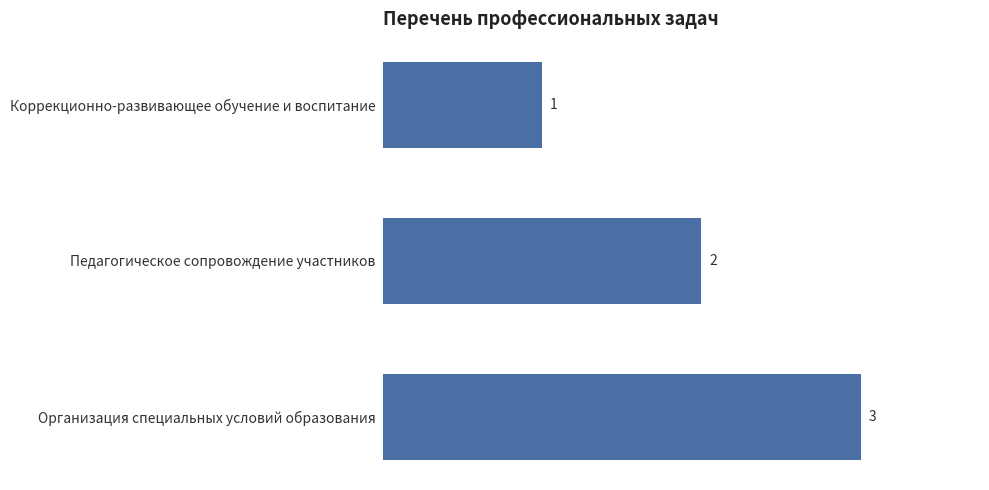

The chart shows a value of 5 at Организация специальных условий образования. True or false?

False